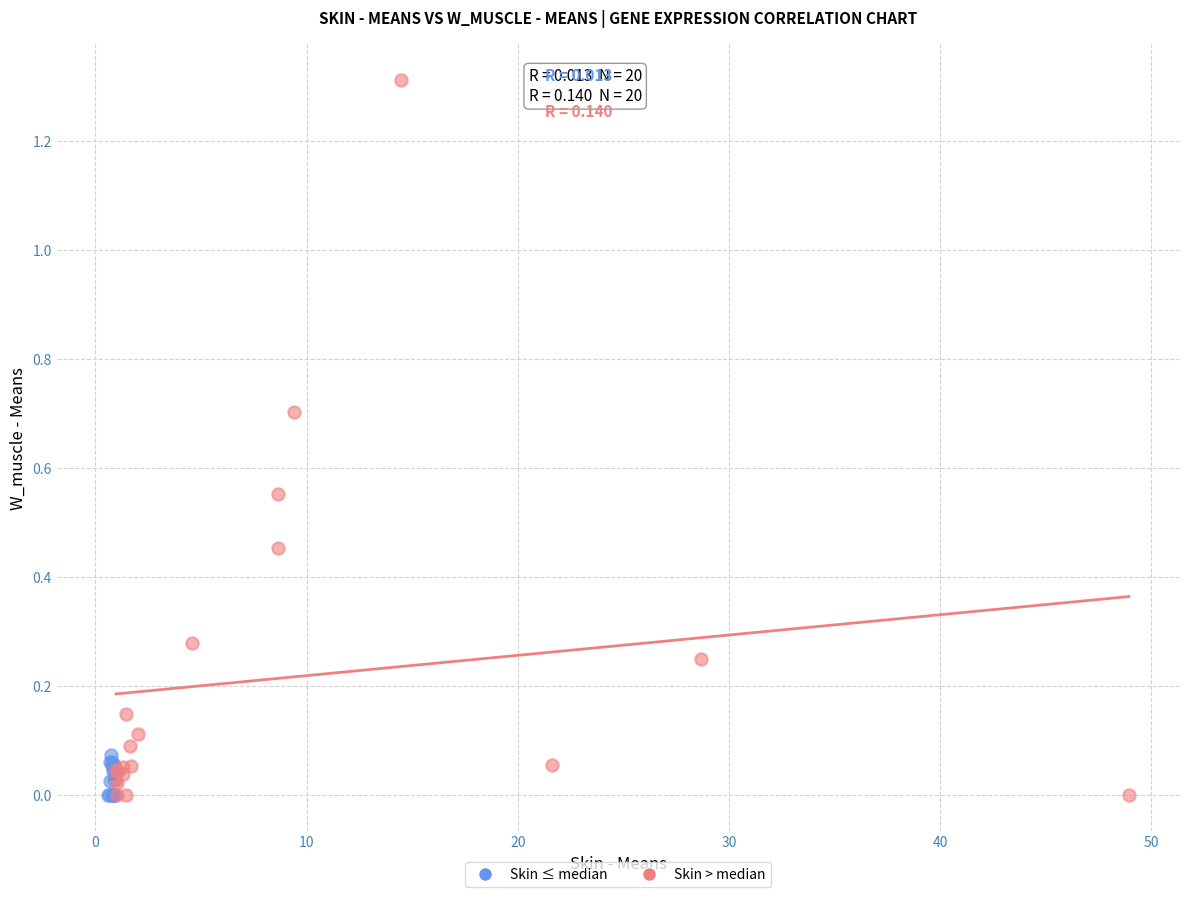

Which series has the widest spread of Y values?

Skin > median